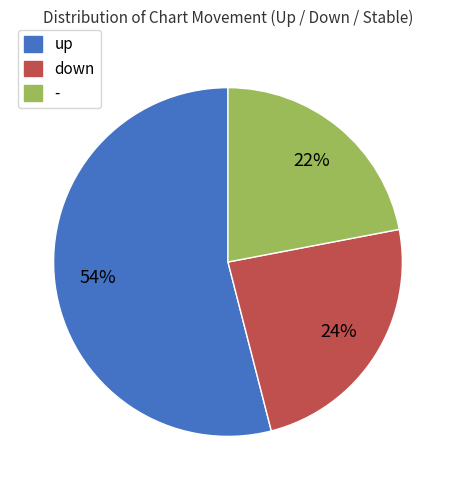

To the nearest percent, what is the difference between the largest and smallest slice percentages?

32%